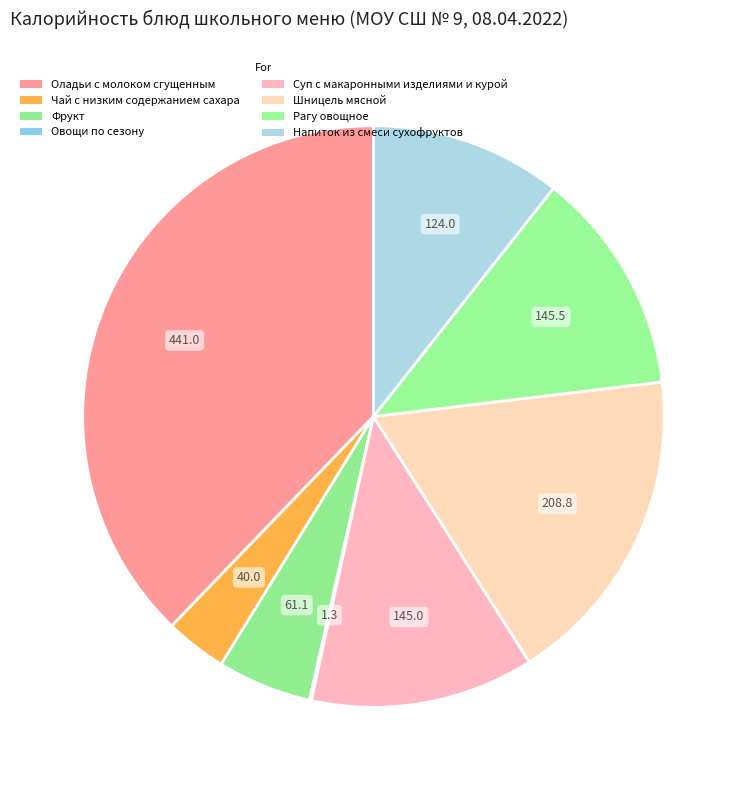

To the nearest percent, what is the difference between the largest and smallest slice percentages?

38%